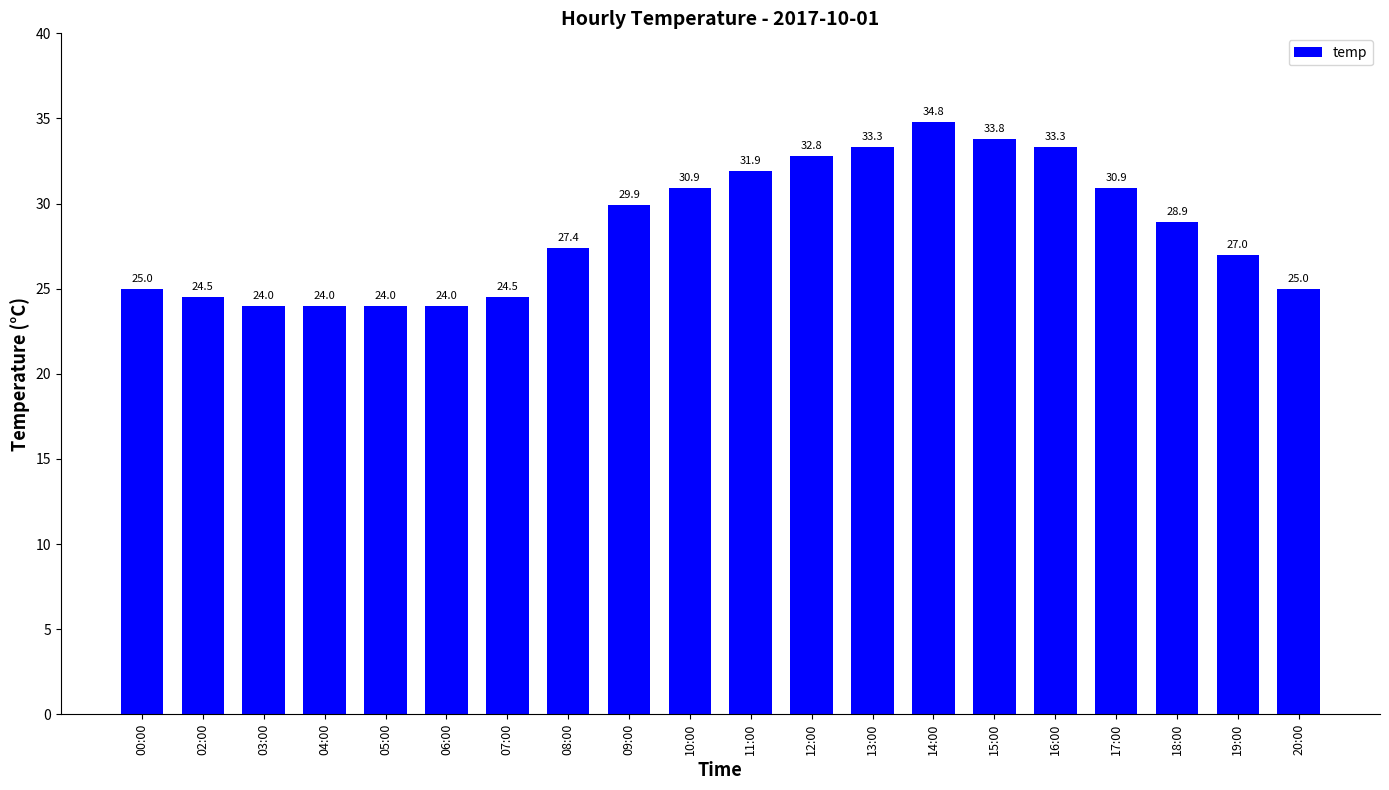

Where does the data first go above 28?

09:00